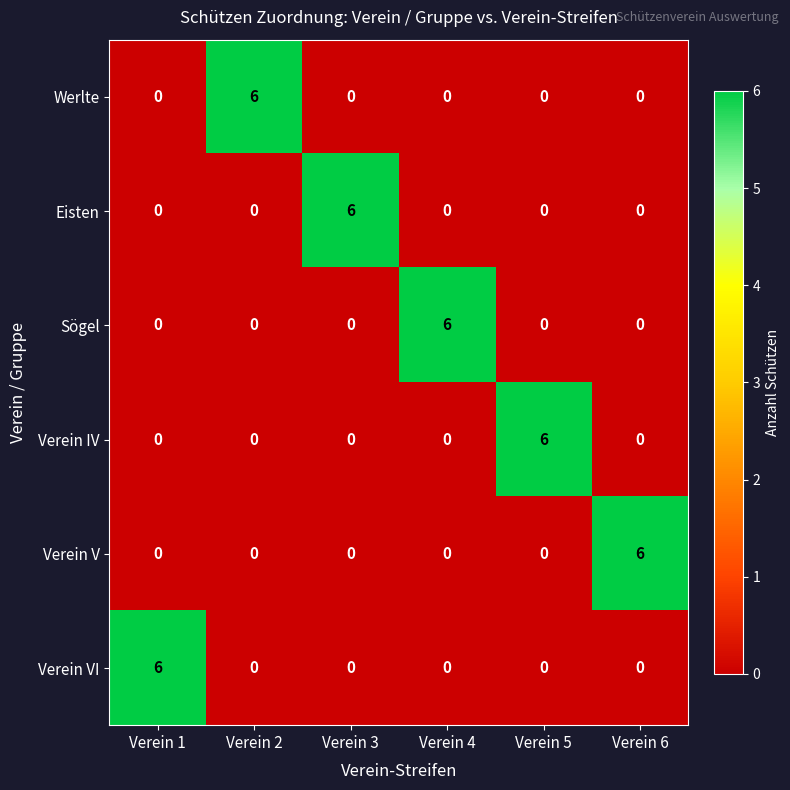

What is the spread (max minus min) of values at Verein 5?

6